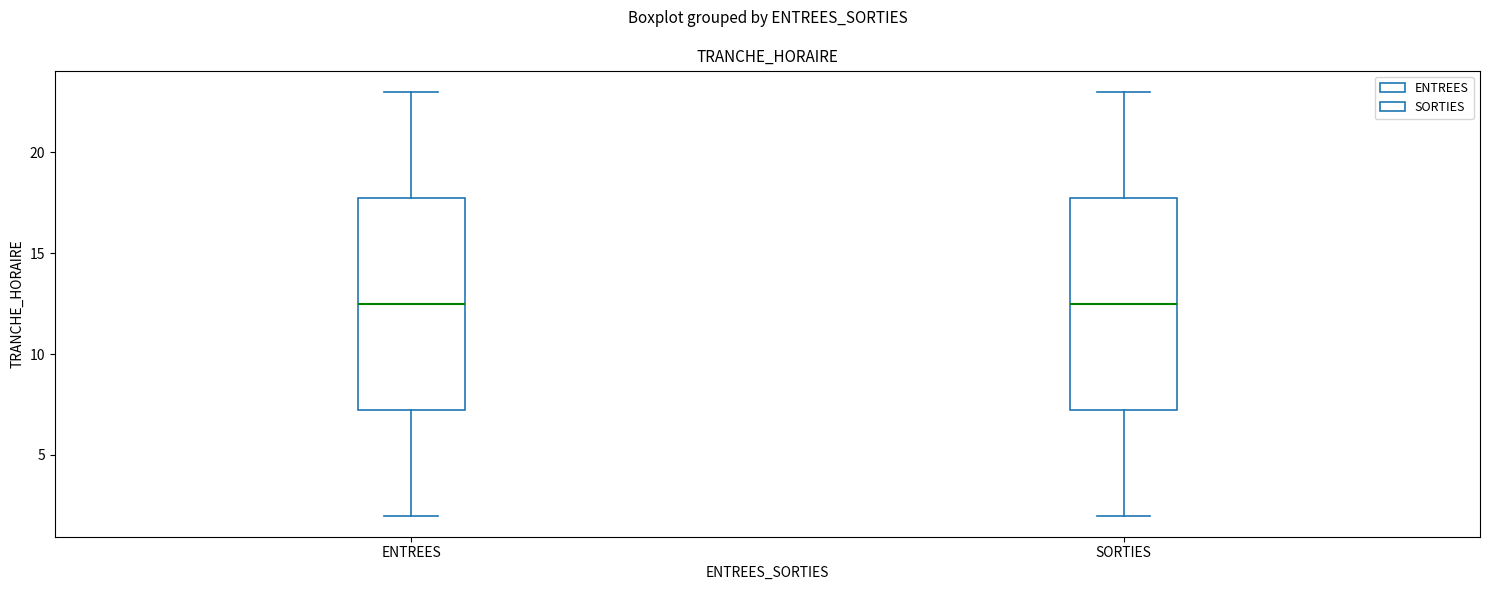

Reading left to right, read every box against the y-axis: the position of its median line, the range the box covers, and the ends of its whiskers. The values are not printed on the chart, so give them approximately, as read against the axis.

ENTREES: median 12.5, box 7.5 to 18.0, whiskers 2.0 to 23.0
SORTIES: median 12.5, box 7.5 to 18.0, whiskers 2.0 to 23.0